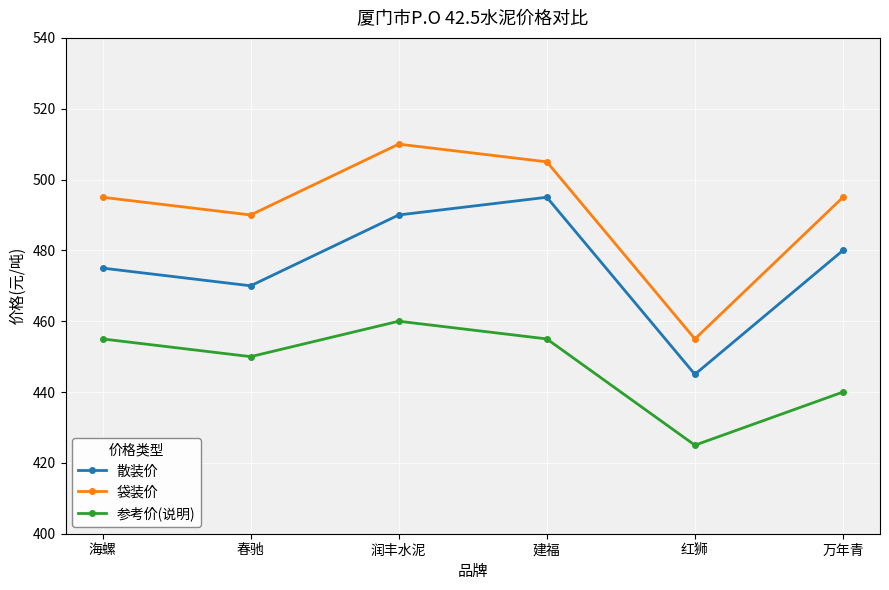

Which series has the largest range (max minus min)?

袋装价